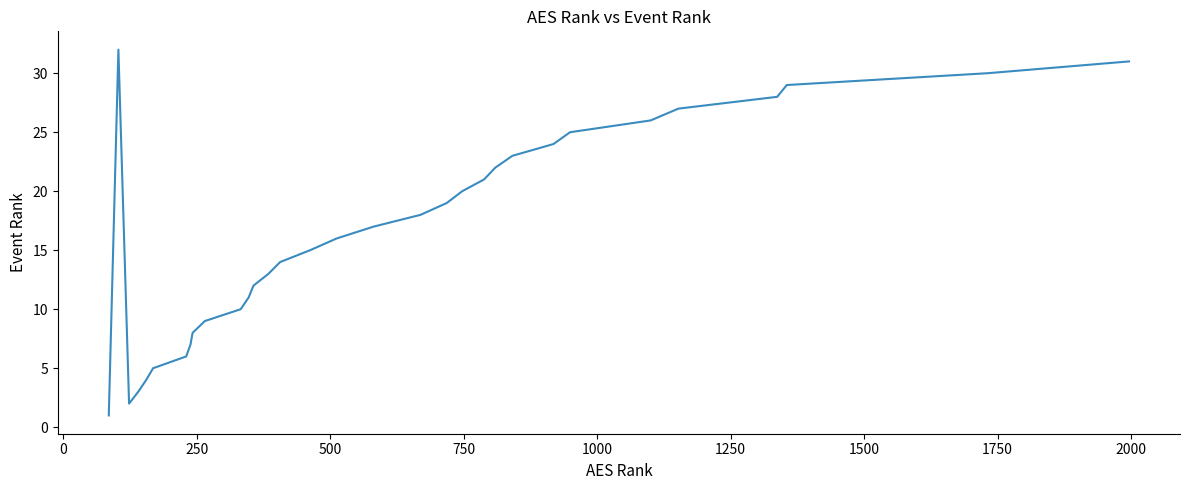

What is the maximum value shown in the chart?

32